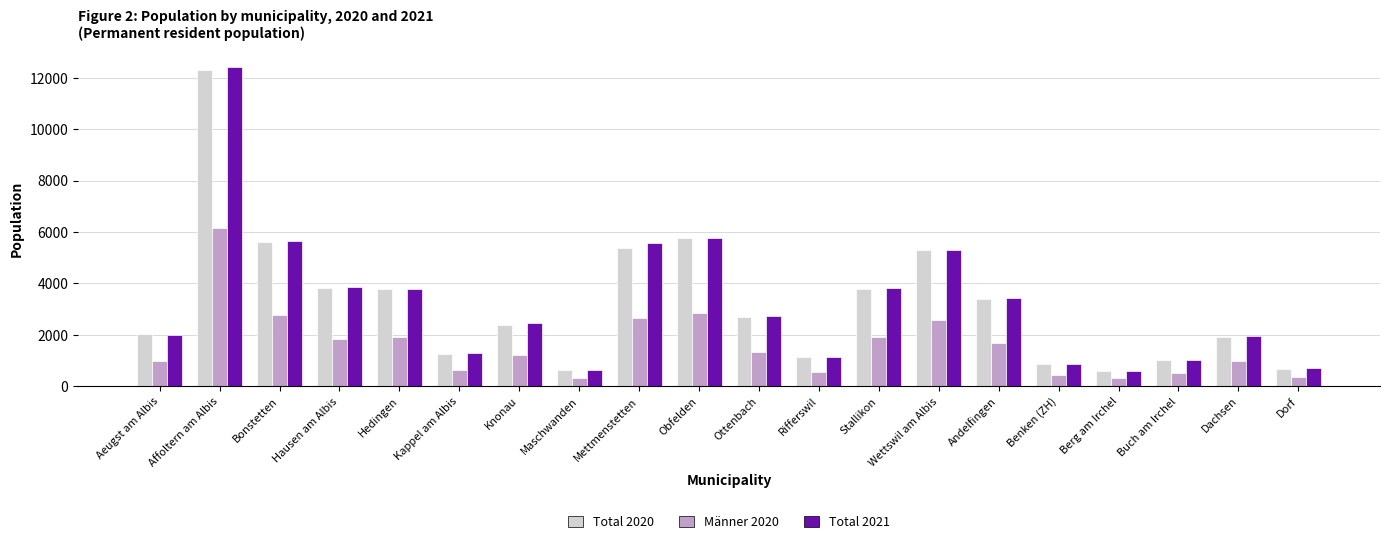

Which series has the largest range (max minus min)?

Total 2021